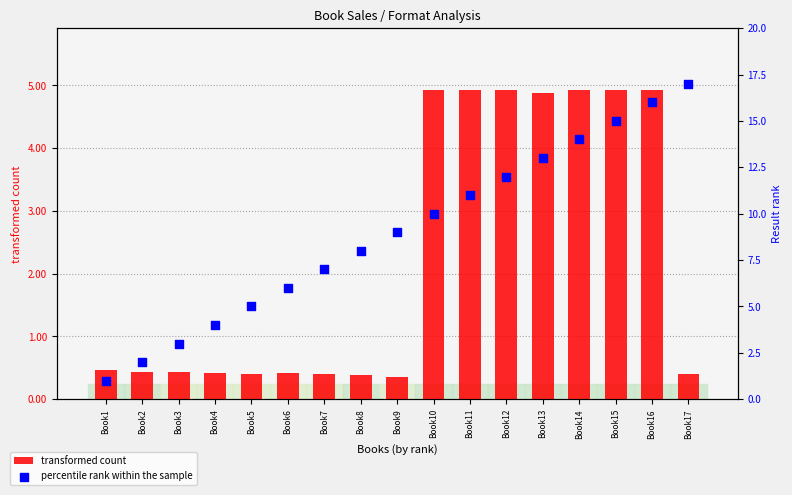

Which series has the widest spread of Y values?

percentile rank within the sample